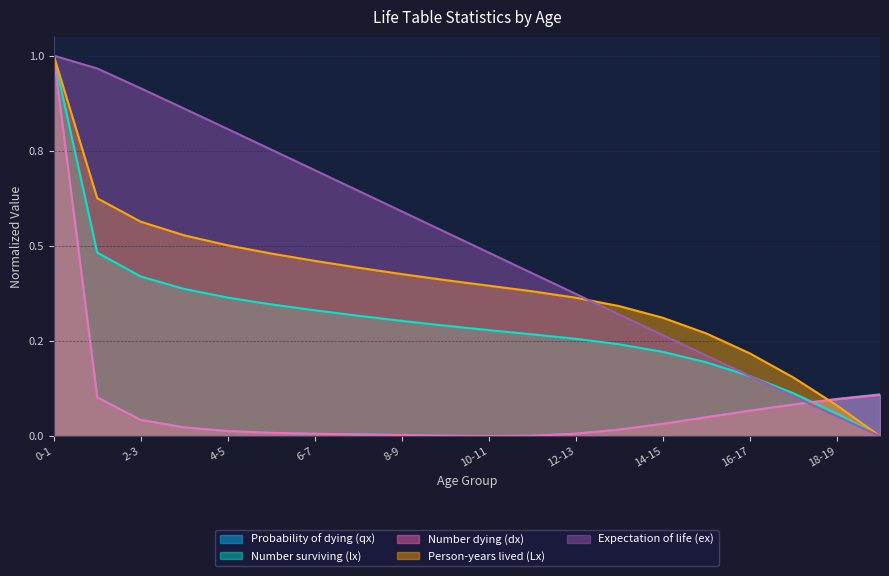

Between 2-3 and 3-4, which series saw the biggest shift?

Expectation of life (ex)